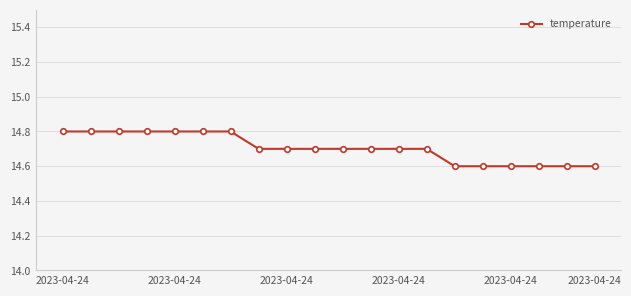

Reading right to left, what are all the values shown in this chart?

14.6	14.6	14.6	14.6	14.6	14.6	14.7	14.7	14.7	14.7	14.7	14.7	14.7	14.8	14.8	14.8	14.8	14.8	14.8	14.8